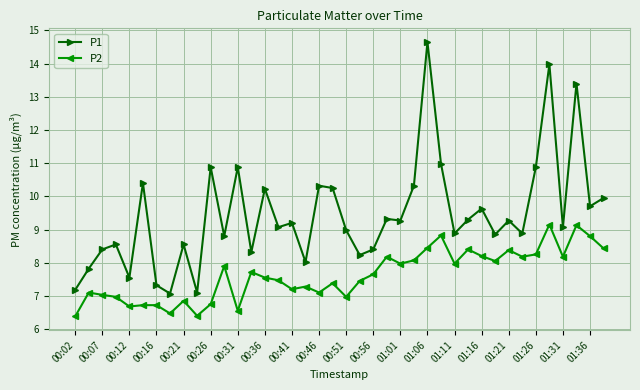

True or false: P2 and P1 intersect in this chart.

False